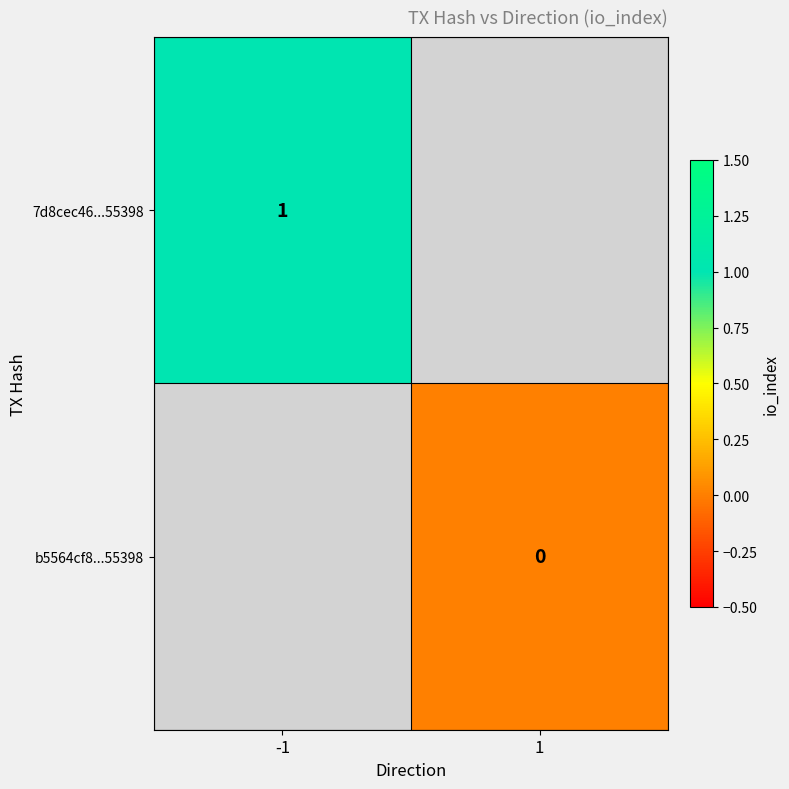

At how many categories does at least one series exceed 0?

1